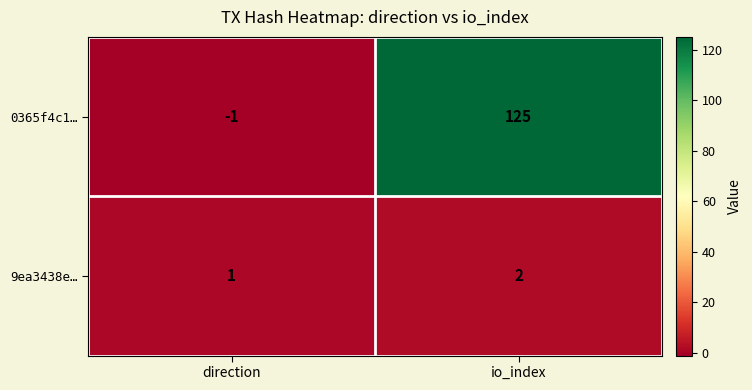

At which category is the sum across all series the highest?

io_index